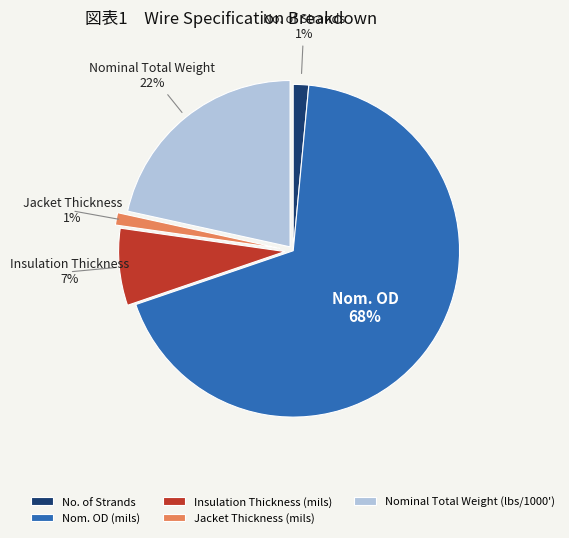

To the nearest percent, what is the average slice percentage?

20%